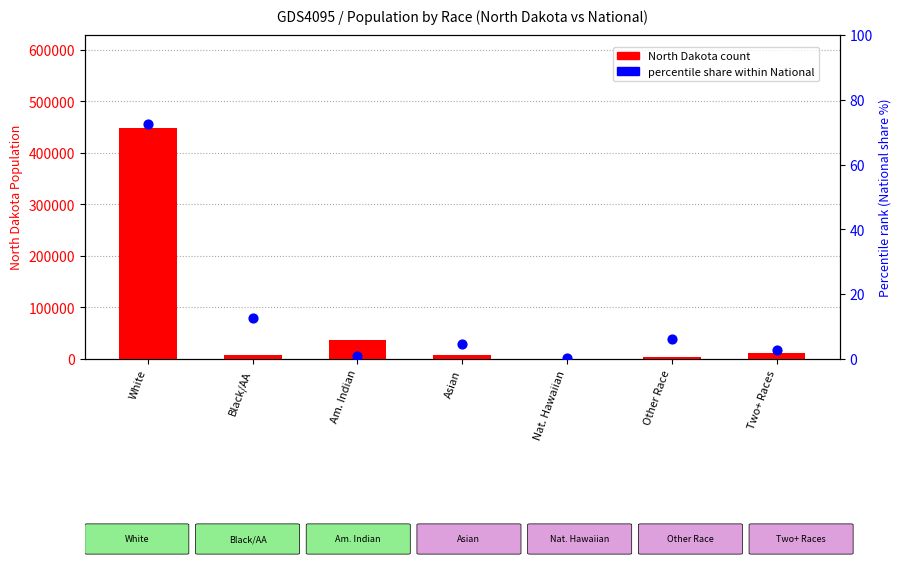

Which series has the largest total across all categories?

North Dakota count